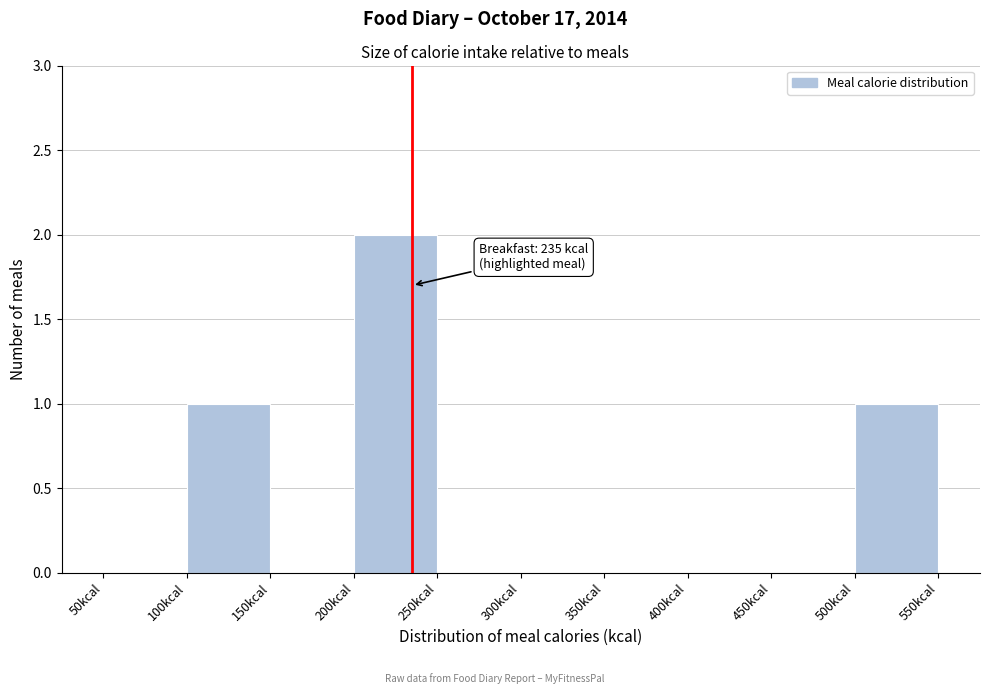

Which range on the x-axis has the tallest bar?

200 to 250